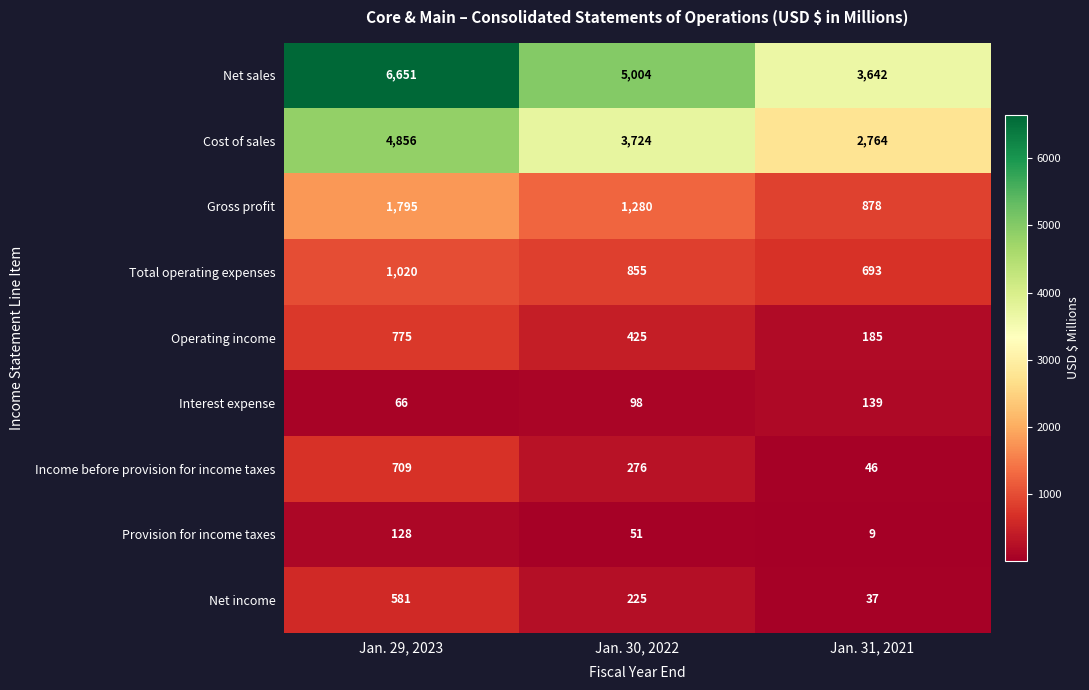

What is the difference between the Operating income values at Jan. 30, 2022 and Jan. 31, 2021?

240